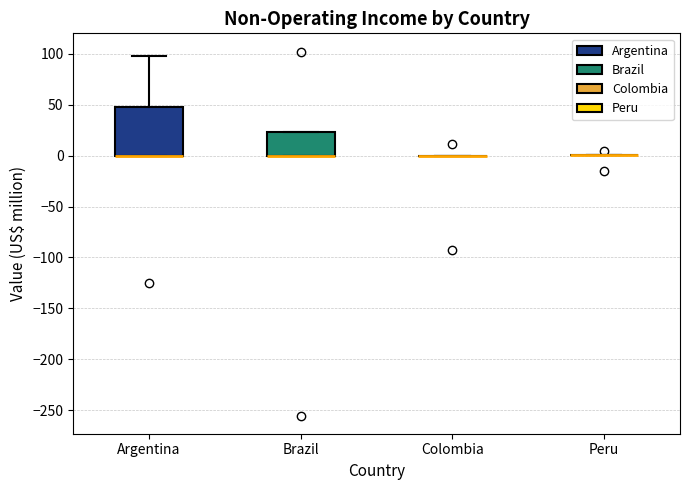

Where is the upper edge of the box for Brazil on the y-axis? The values are not printed on the chart, so give them approximately, as read against the axis.

25